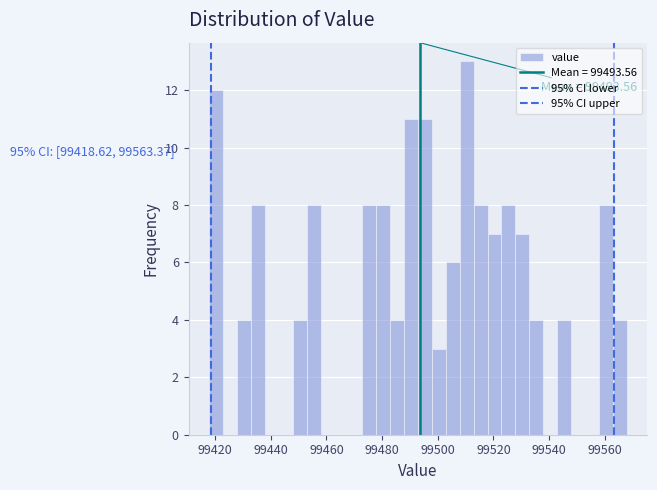

Read against the x-axis, roughly where is the centre of the tallest bar?

99510